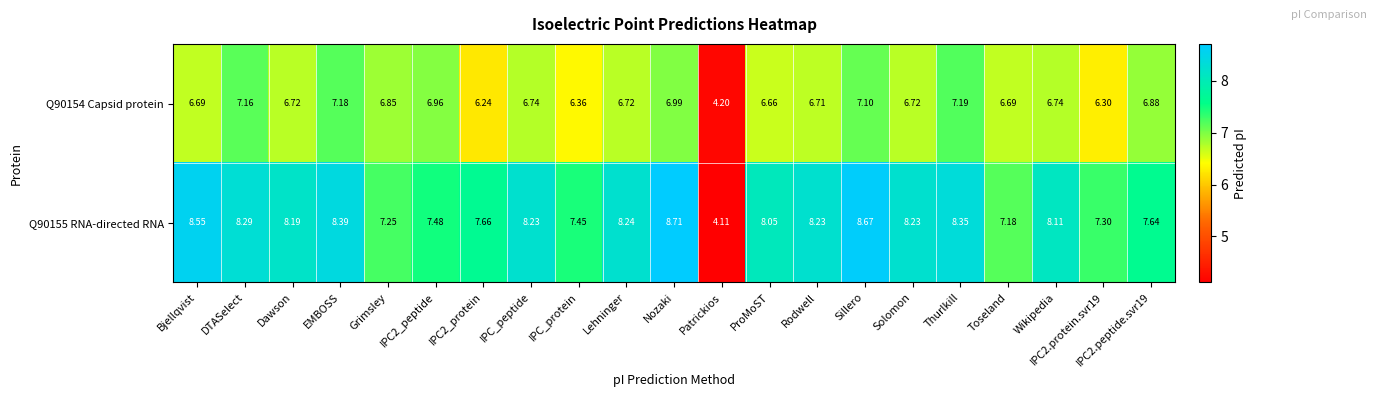

What is the spread (max minus min) of values at Dawson?

1.5